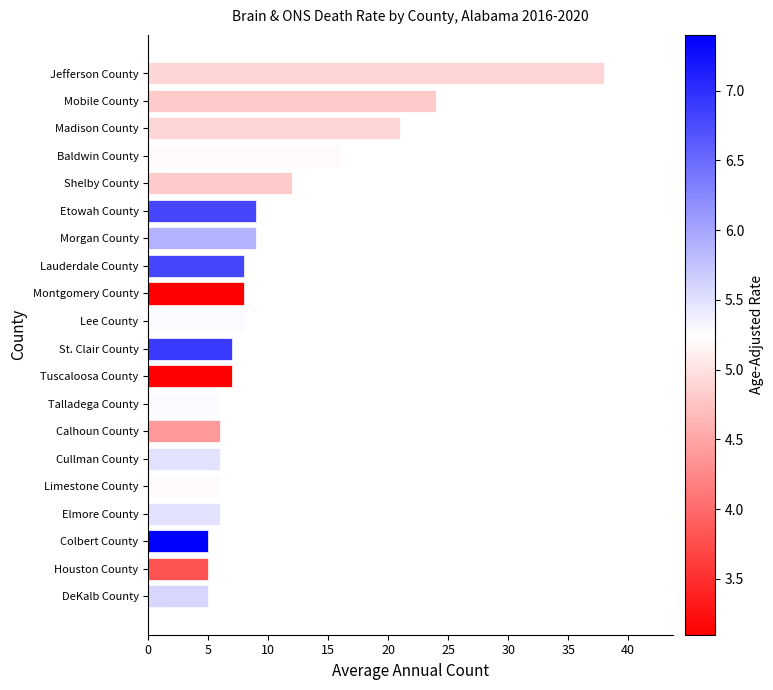

What is the change in value from Limestone County to Morgan County?

+3